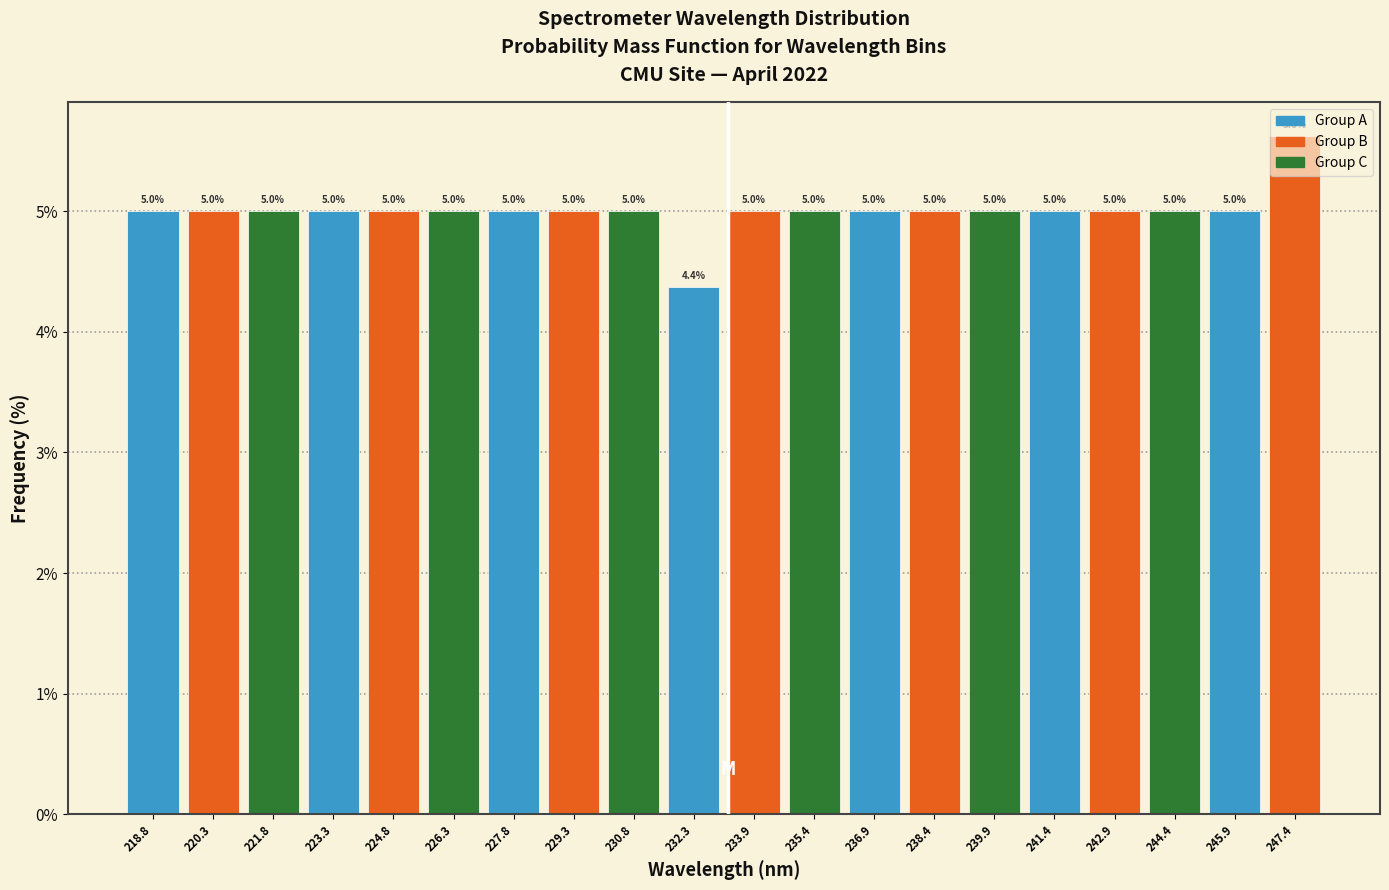

Reading left to right, transcribe this chart: for each bar, give the range it covers on the x-axis and its height. The bar edges are not printed on the chart, so give them approximately, as read against the axis.

218.0 to 219.6: 5.0
219.6 to 221.0: 5.0
221.0 to 222.6: 5.0
222.6 to 224.0: 5.0
224.0 to 225.6: 5.0
225.6 to 227.0: 5.0
227.0 to 228.6: 5.0
228.6 to 230.0: 5.0
230.0 to 231.6: 5.0
231.6 to 233.0: 4.4
233.0 to 234.6: 5.0
234.6 to 236.2: 5.0
236.2 to 237.6: 5.0
237.6 to 239.2: 5.0
239.2 to 240.6: 5.0
240.6 to 242.2: 5.0
242.2 to 243.6: 5.0
243.6 to 245.2: 5.0
245.2 to 246.6: 5.0
246.6 to 248.2: 5.6